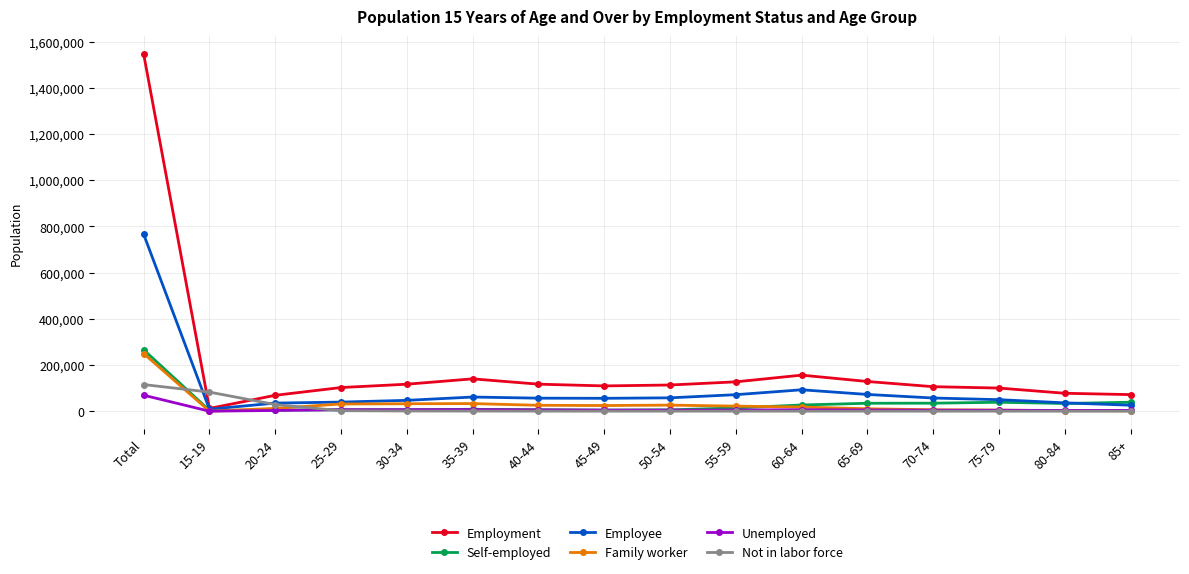

At which category does Employment reach its first local valley?

15-19